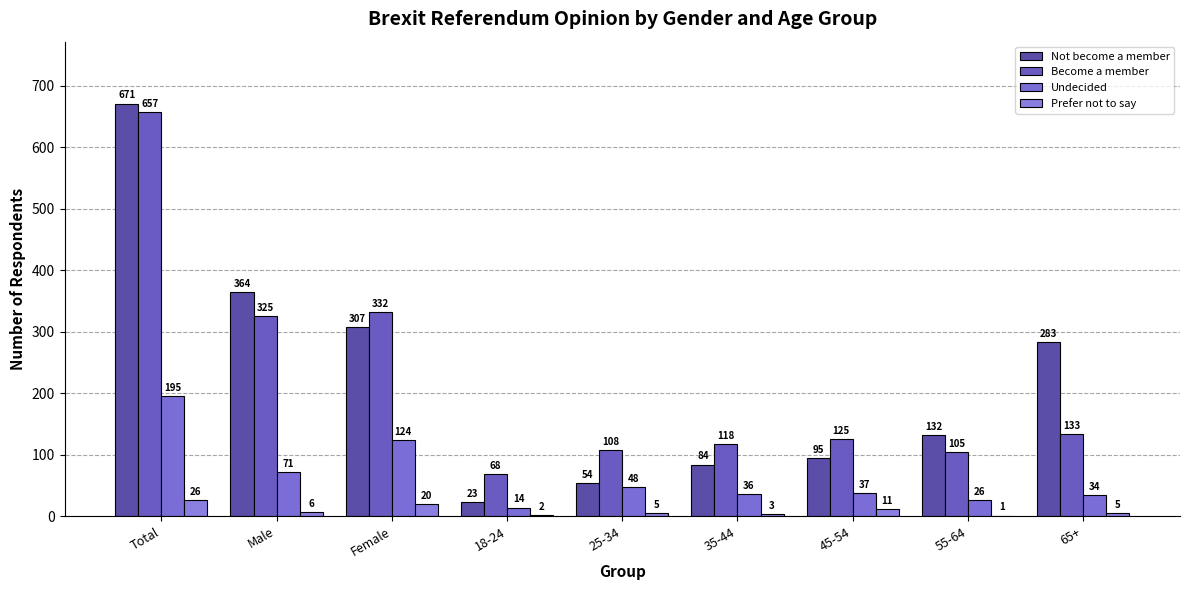

At which label is Prefer not to say closest to 13?

45-54